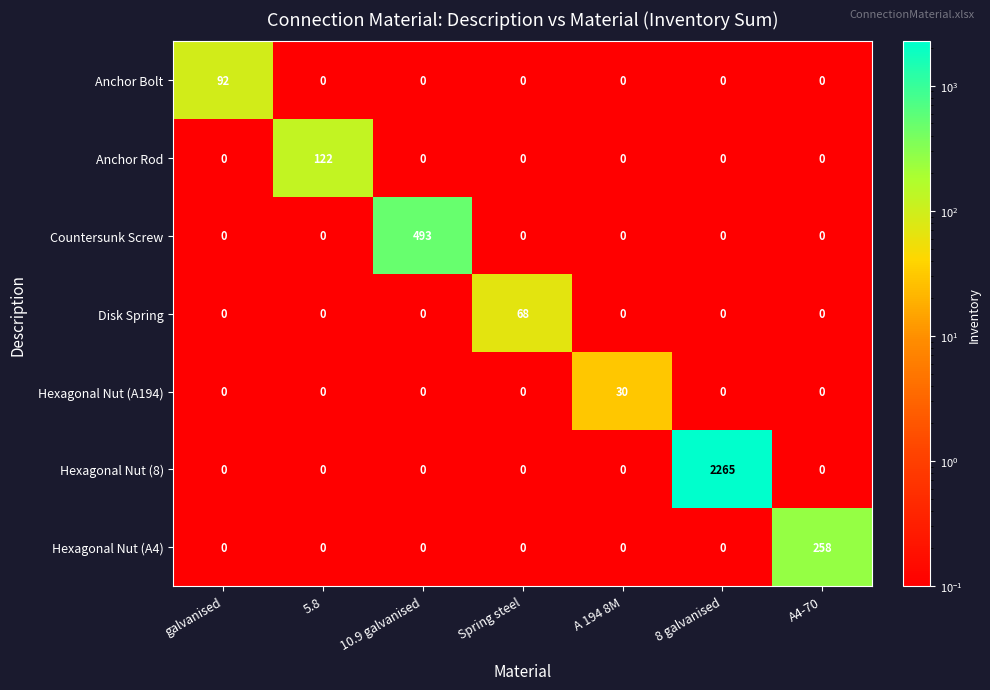

What value does the Disk Spring series have at Spring steel, to the nearest 5?

70